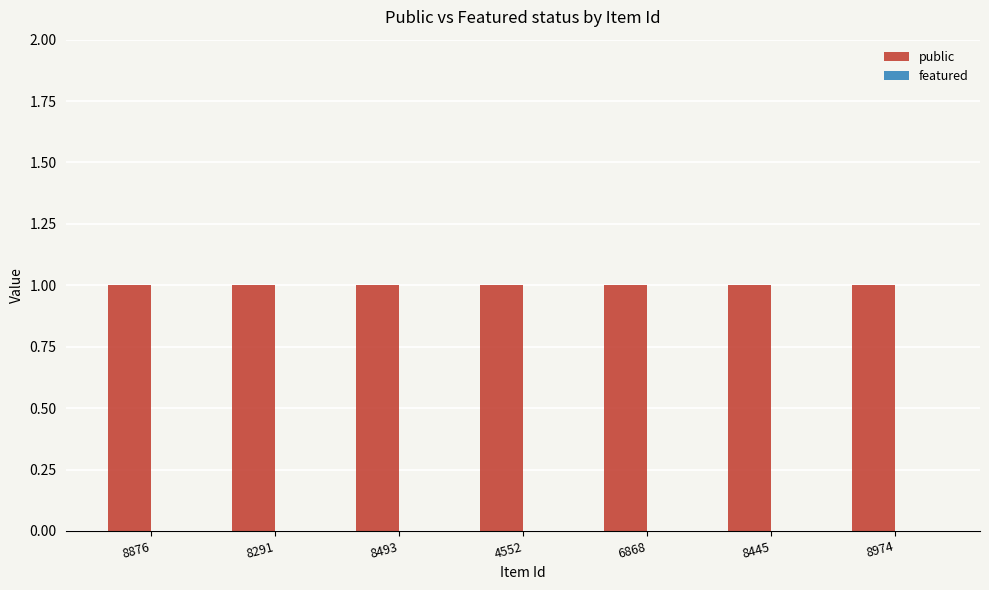

Reading left to right, list all the values displayed in this chart.

public: 8876=1	8291=1	8493=1	4552=1	6868=1	8445=1	8974=1
featured: 8876=0	8291=0	8493=0	4552=0	6868=0	8445=0	8974=0